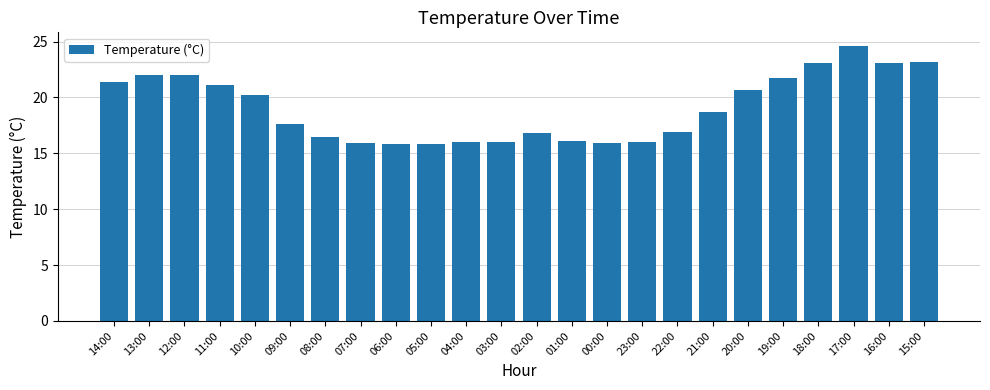

What position from the left is 19:00?

20